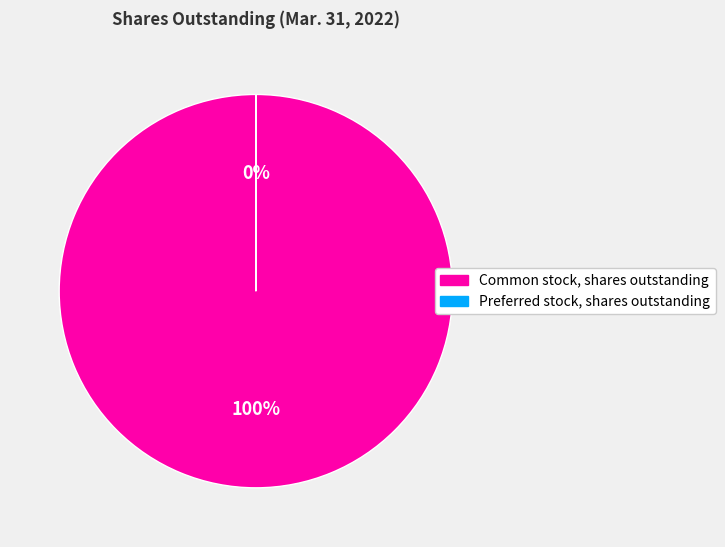

Which slice is the largest?

Common stock, shares outstanding